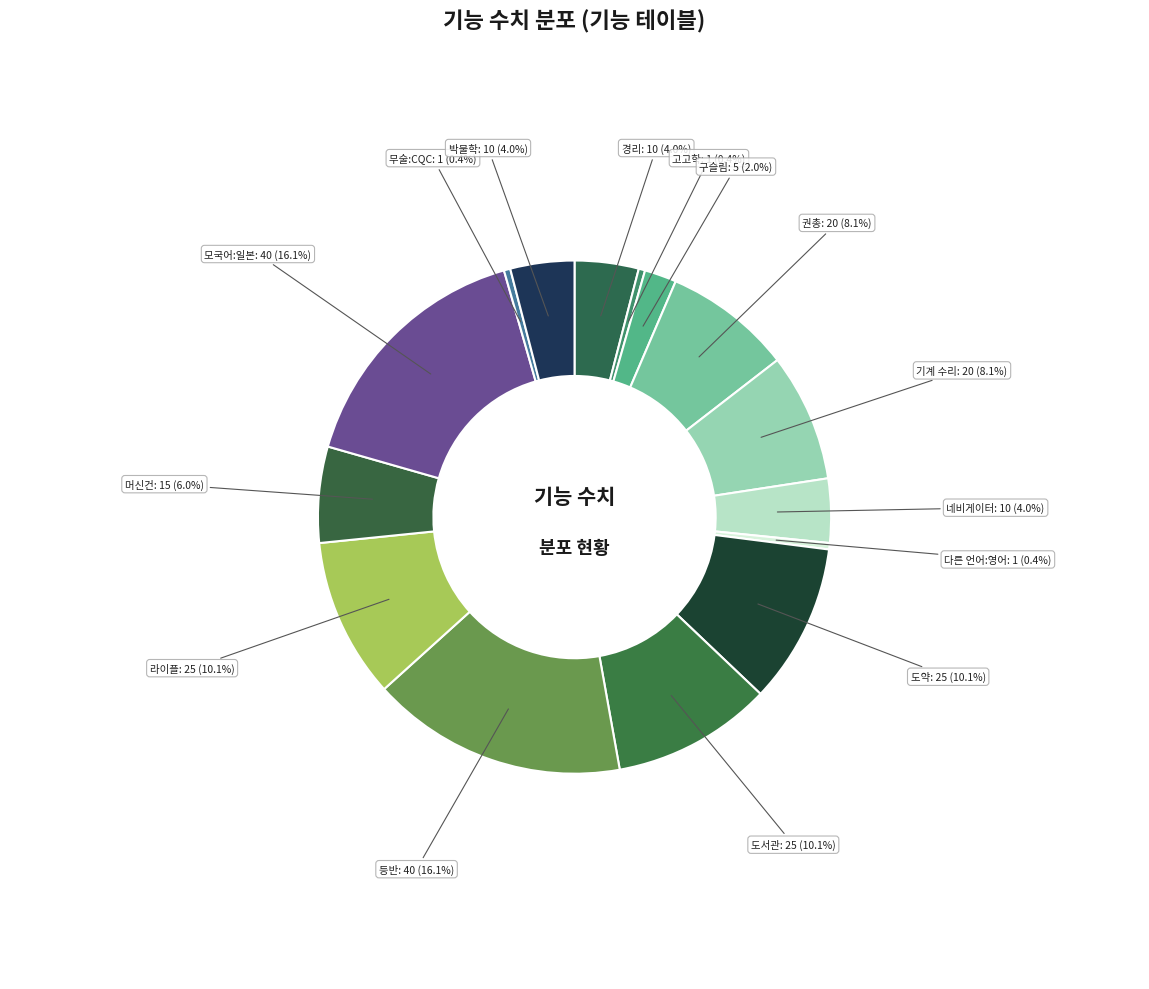

To the nearest percent, what is the combined percentage of 도약 and 구슬림?

12%